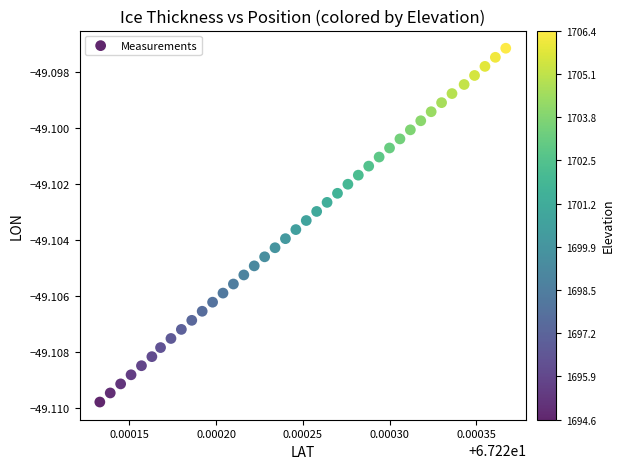

How many points are shown in the scatter plot?

40